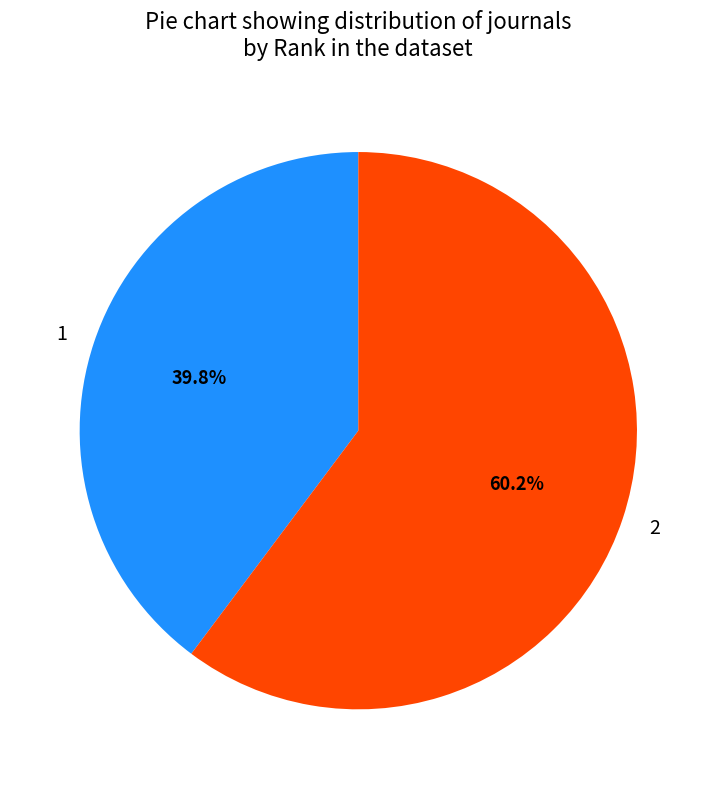

What is the largest slice in the pie chart?

2